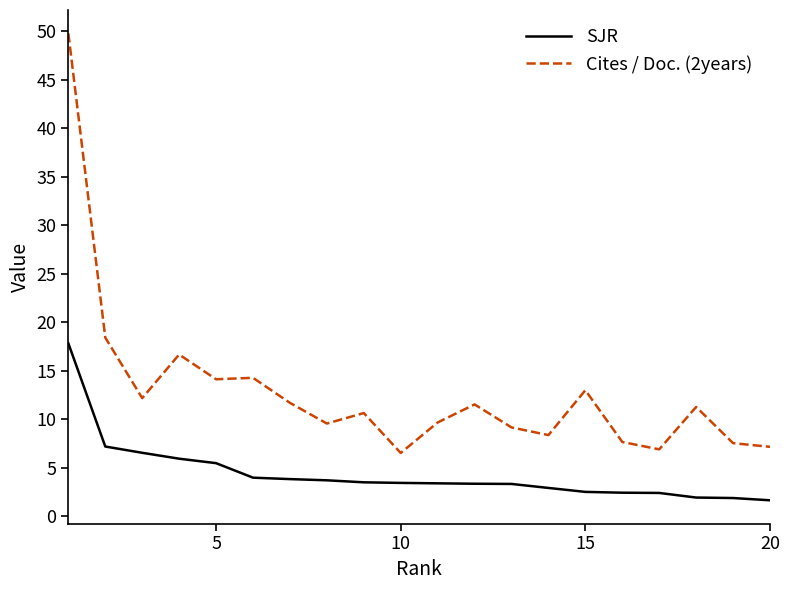

Which series has the widest spread of values?

Cites / Doc. (2years)